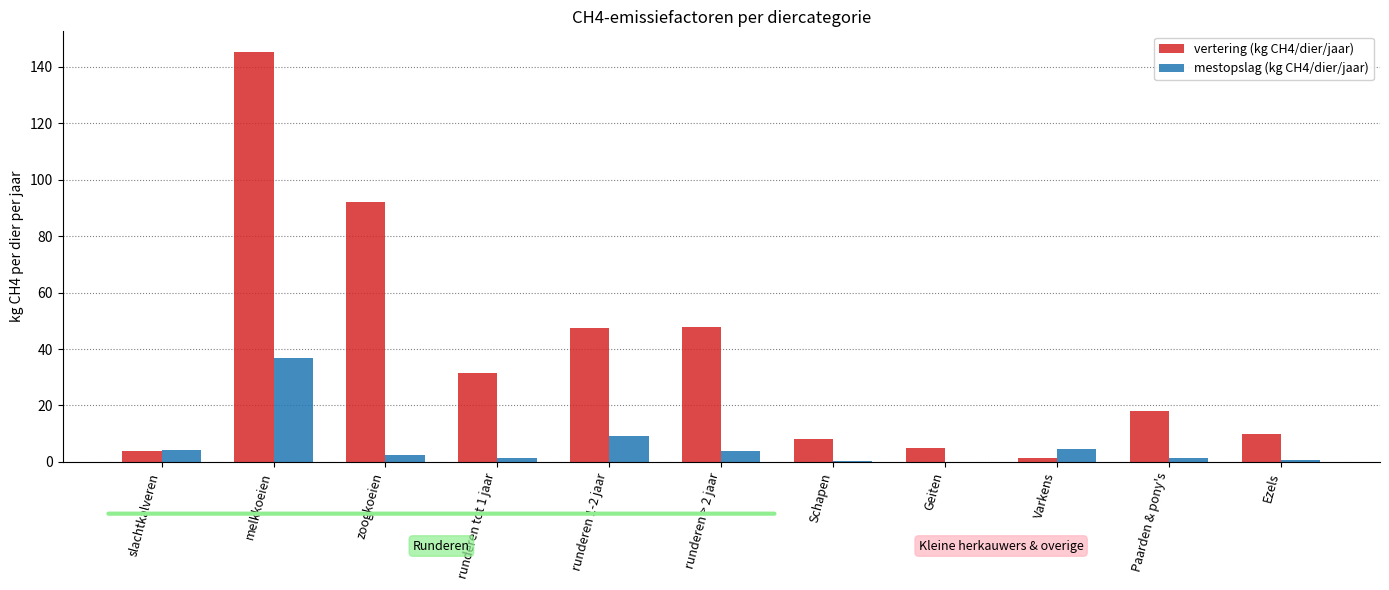

Are the bars horizontal?

No